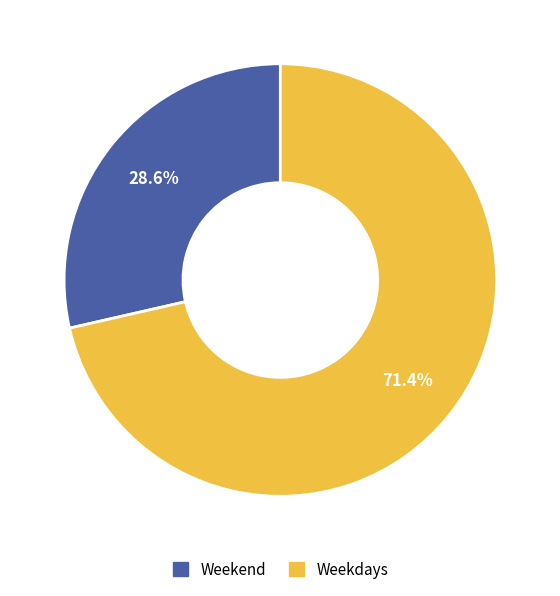

Which category has the smallest portion of the pie?

Weekend